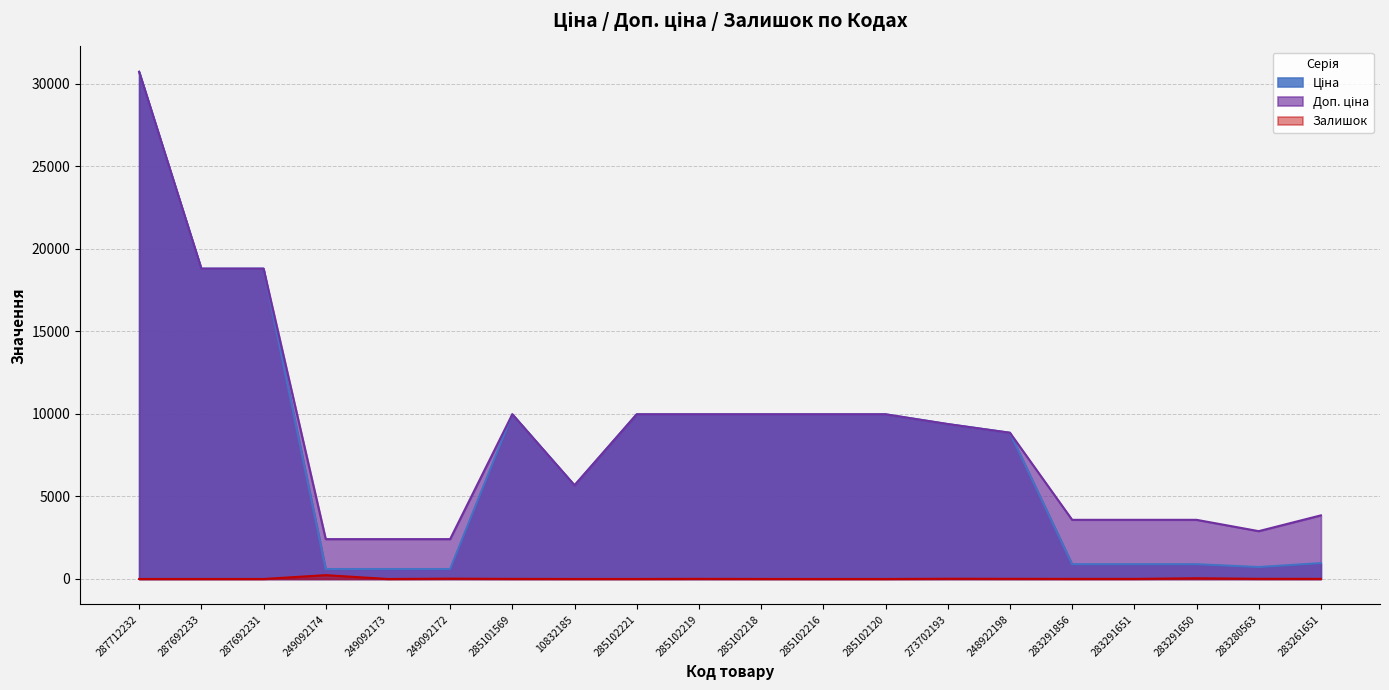

Reading right to left, extract all data points from this chart.

Ціна: 283261651=963.5	283280563=724.5	283291650=895.9	283291651=895.9	283291856=895.9	248922198=8856.7	273702193=9384.0	285102120=9975.0	285102216=9975.0	285102218=9975.0	285102219=9975.0	285102221=9975.0	10832185=5673.8	285101569=9975.0	249092172=603.7	249092173=603.7	249092174=603.7	287692231=18796.8	287692233=18796.8	287712232=30717.1
Доп. ціна: 283261651=3854.0	283280563=2897.8	283291650=3583.6	283291651=3583.6	283291856=3583.6	248922198=8856.7	273702193=9384.0	285102120=9975.0	285102216=9975.0	285102218=9975.0	285102219=9975.0	285102221=9975.0	10832185=5673.8	285101569=9975.0	249092172=2414.8	249092173=2414.8	249092174=2414.8	287692231=18796.8	287692233=18796.8	287712232=30717.1
Залишок: 283261651=8.0	283280563=11.0	283291650=43.0	283291651=6.0	283291856=7.0	248922198=11.0	273702193=16.0	285102120=0.0	285102216=0.0	285102218=3.0	285102219=9.0	285102221=2.0	10832185=2.0	285101569=7.0	249092172=21.0	249092173=0.0	249092174=233.0	287692231=0.0	287692233=0.0	287712232=0.0